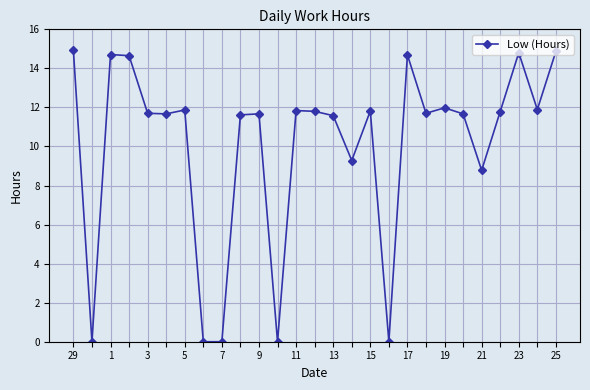

What is the average value?

10.0